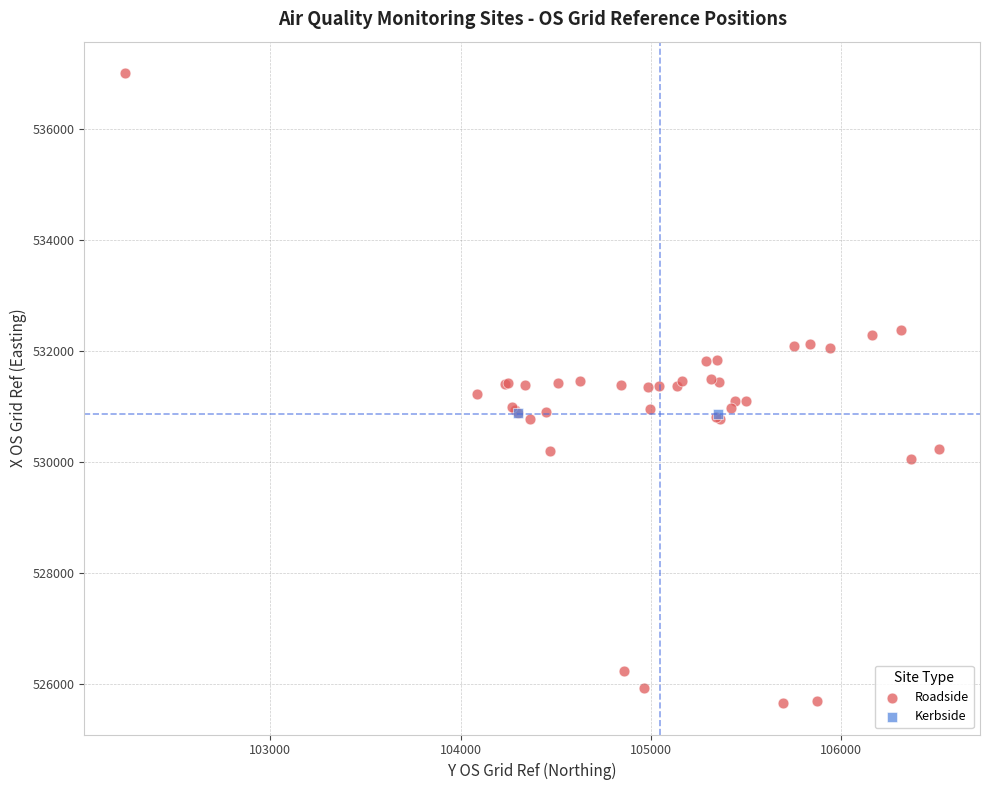

What are all the series names shown in the legend?

Roadside, Kerbside